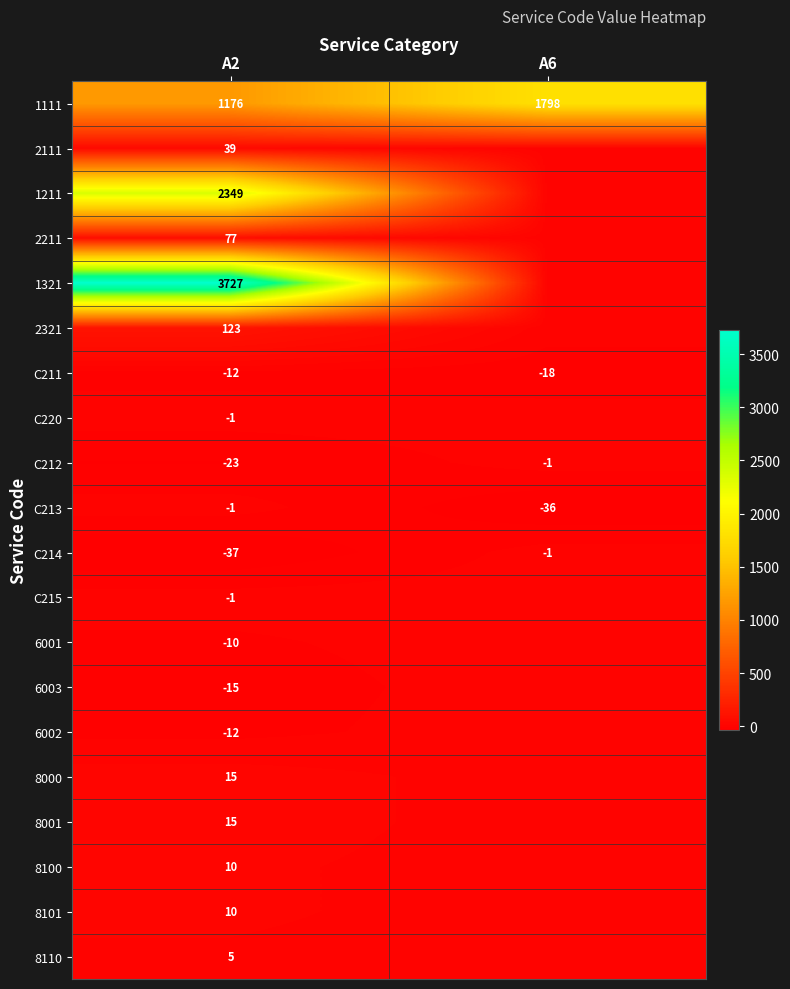

The value of 2211 at A2 is 42. True or false?

False